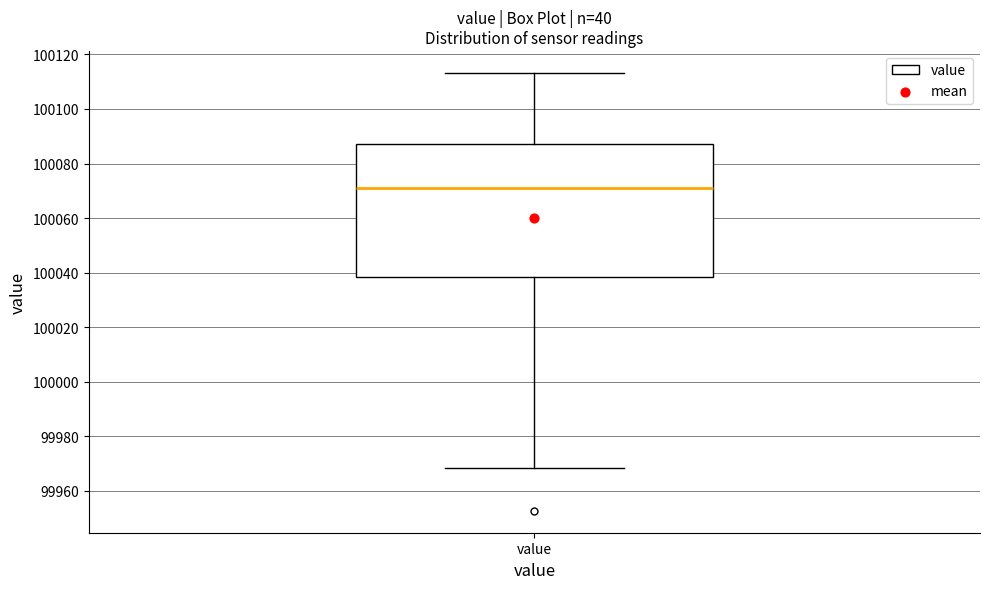

Read this box plot against the y-axis: the position of the median line, the range covered by the box, and the ends of both whiskers. The values are not printed on the chart, so give them approximately, as read against the axis.

median 100070, box 100038 to 100088, whiskers 99968 to 100114